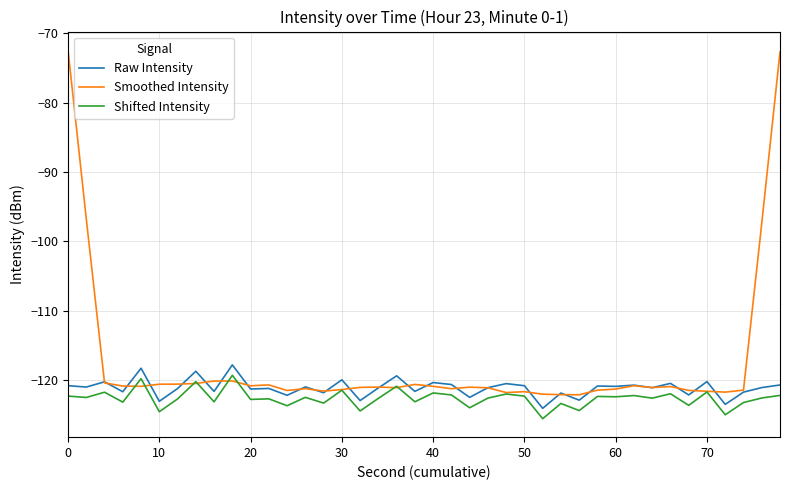

In Raw Intensity, how many points are higher than both neighbors (excluding endpoints)?

15